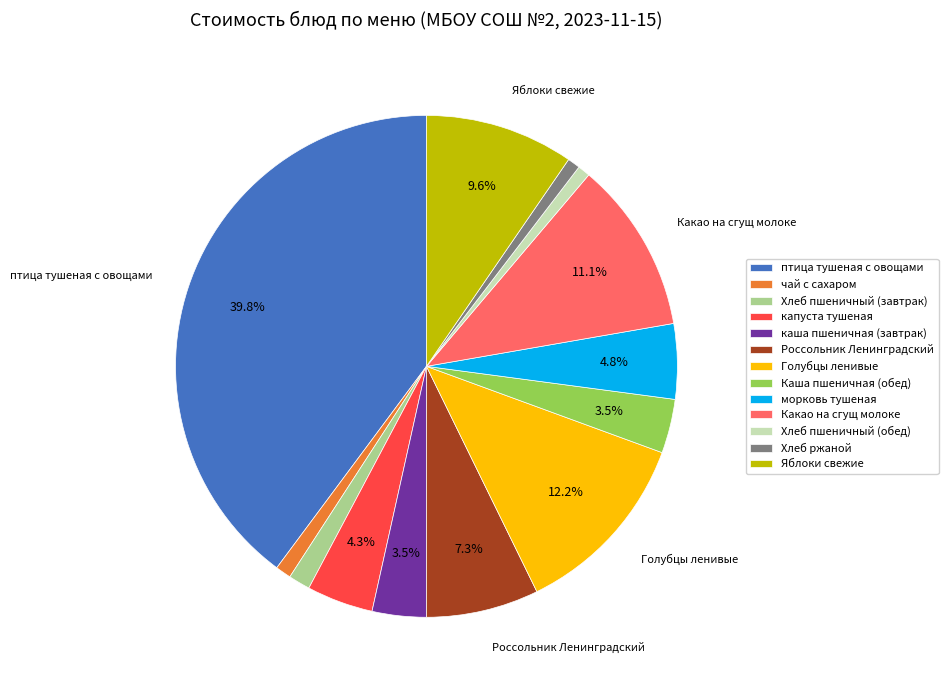

Which category has the biggest portion of the pie?

птица тушеная с овощами